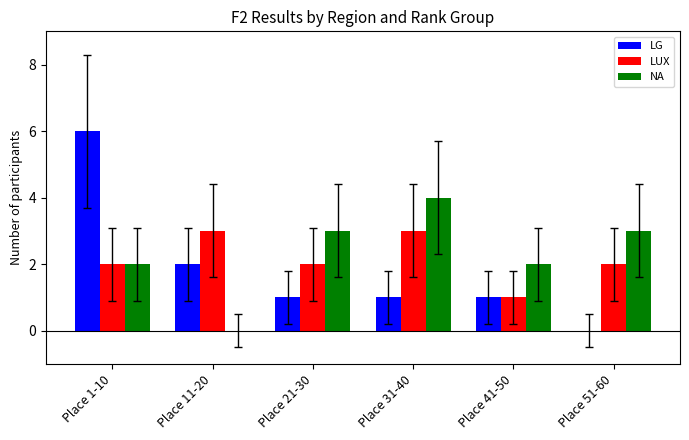

Reading left to right, transcribe all the data shown in this chart.

LG: Place 1-10=6	Place 11-20=2	Place 21-30=1	Place 31-40=1	Place 41-50=1	Place 51-60=0
LUX: Place 1-10=2	Place 11-20=3	Place 21-30=2	Place 31-40=3	Place 41-50=1	Place 51-60=2
NA: Place 1-10=2	Place 11-20=0	Place 21-30=3	Place 31-40=4	Place 41-50=2	Place 51-60=3